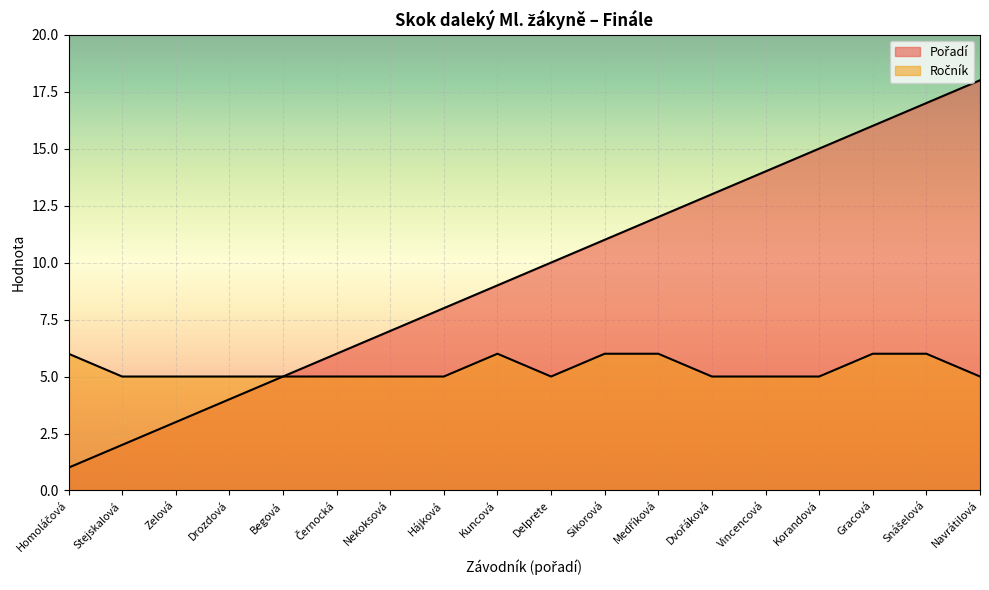

True or false: Ročník and Pořadí intersect in this chart.

False